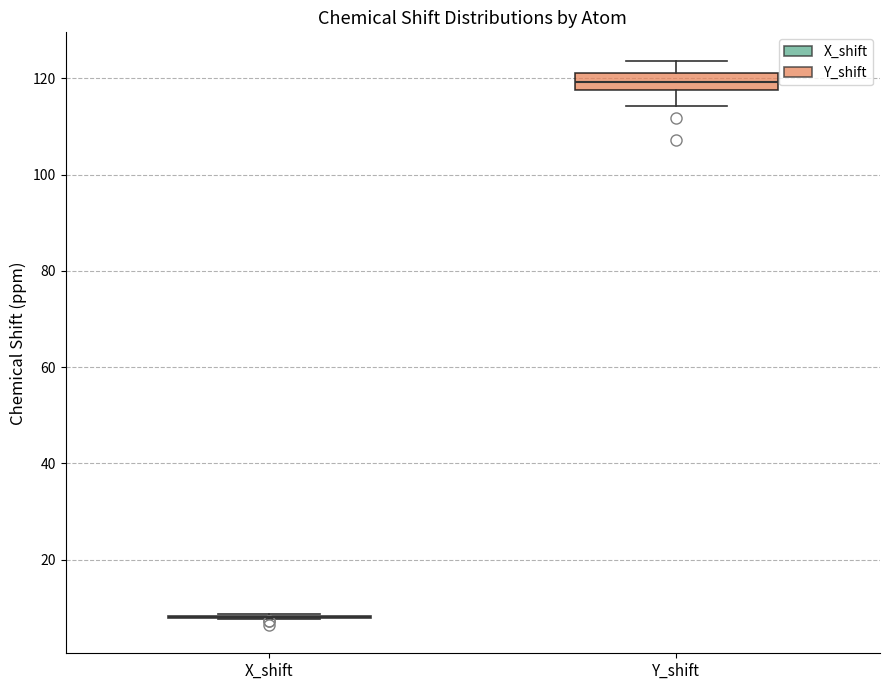

Reading left to right, read every box against the y-axis: the position of its median line, the range the box covers, and the ends of its whiskers. The values are not printed on the chart, so give them approximately, as read against the axis.

X_shift: box collapsed to a line at 8, whiskers 8 to 8
Y_shift: median 120, box 118 to 122, whiskers 114 to 124